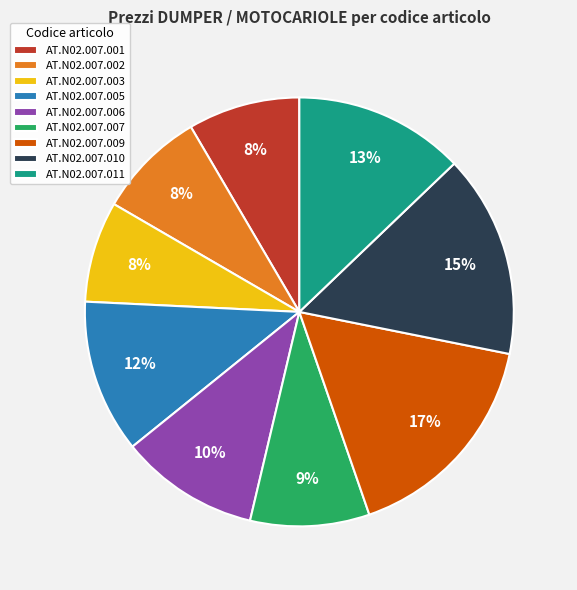

What is the largest slice in the pie chart?

AT.N02.007.009